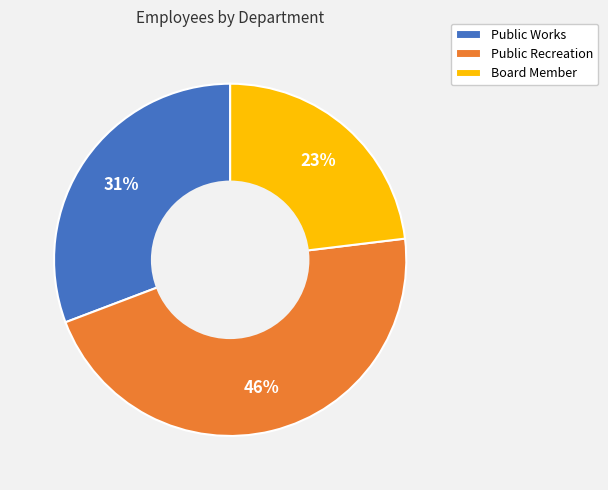

How many slices are in this pie chart?

3